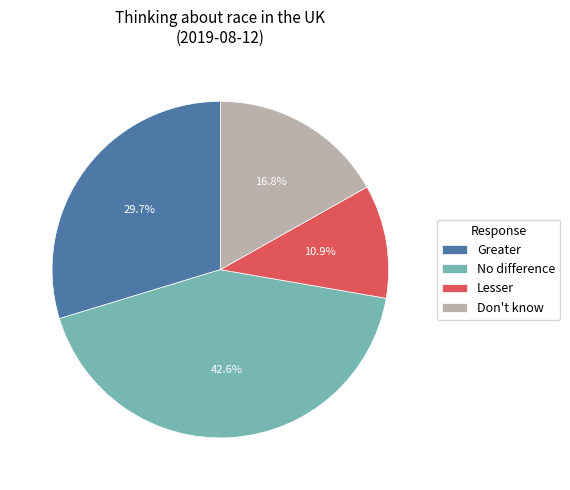

Does any single category account for the majority?

No